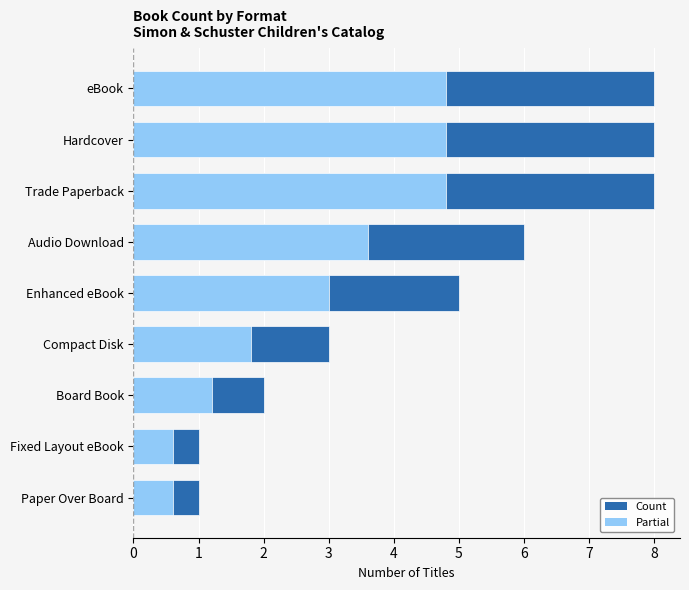

Which series has the largest total across all categories?

Count